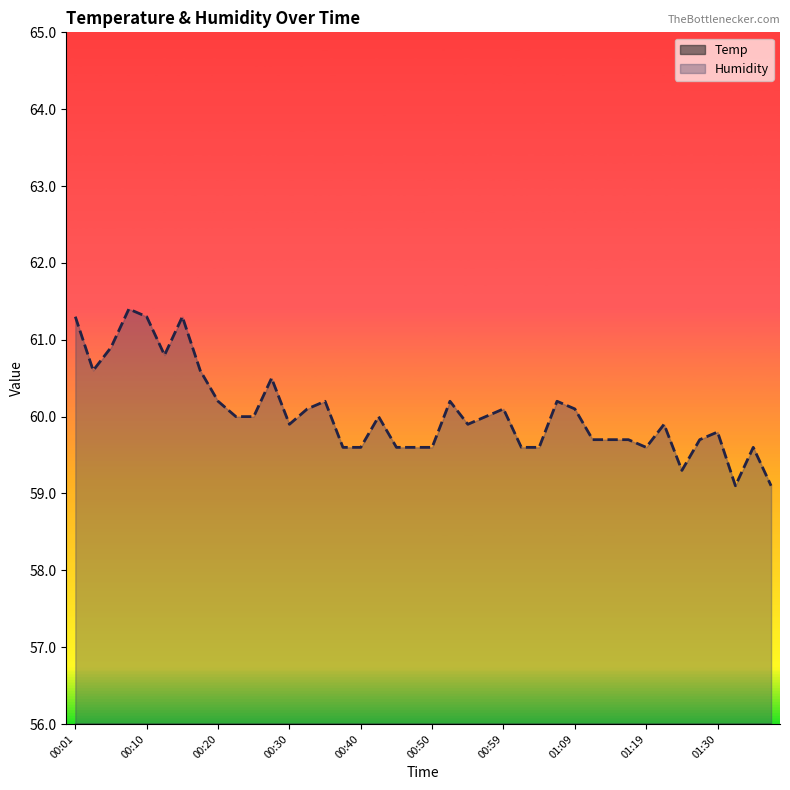

Which series has the largest total across all categories?

Humidity